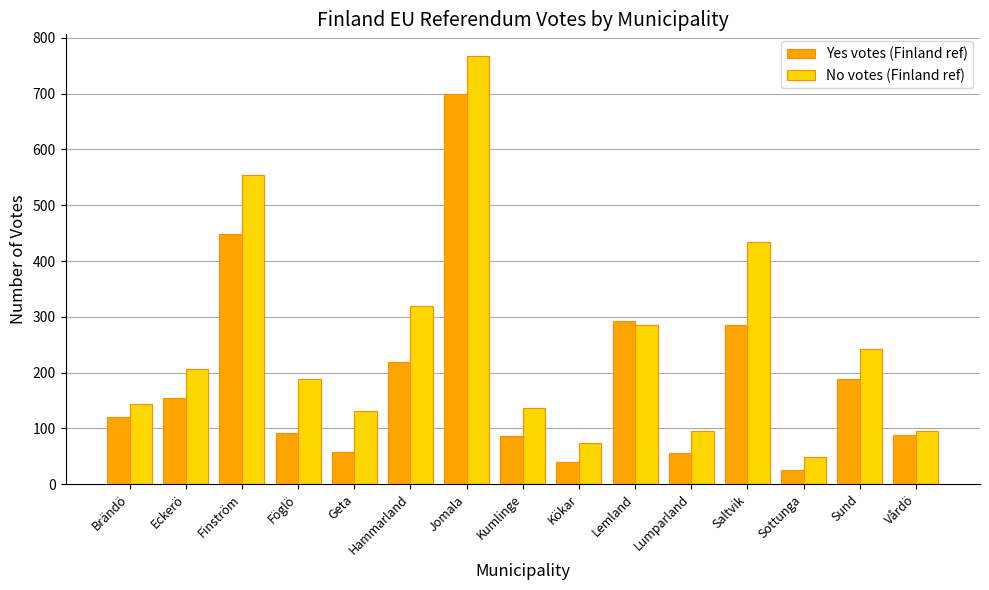

At which category is the sum across all series the highest?

Jomala